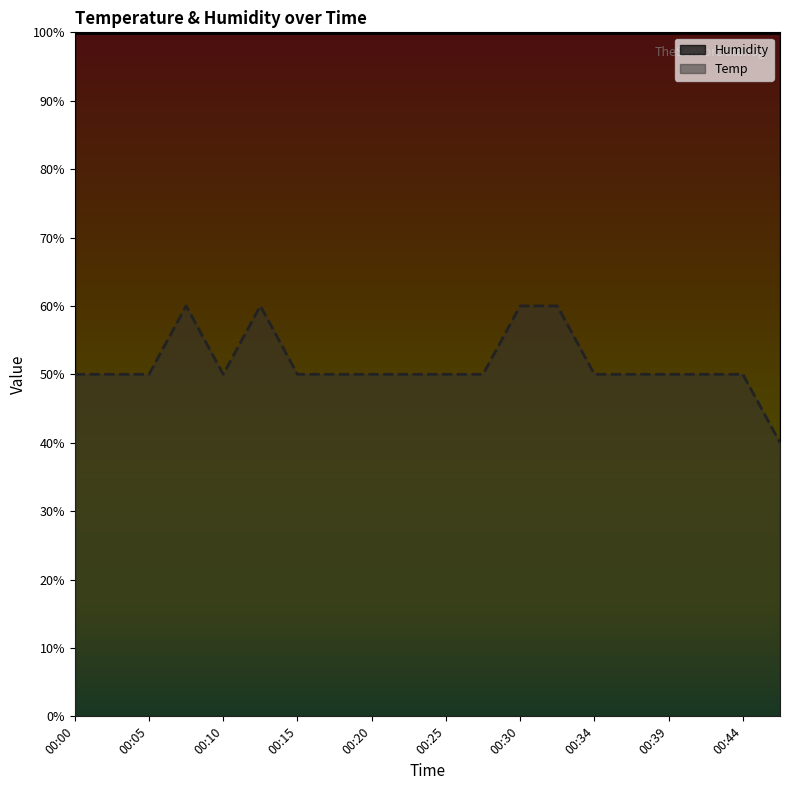

What is the approximate value at 00:30?

60.0